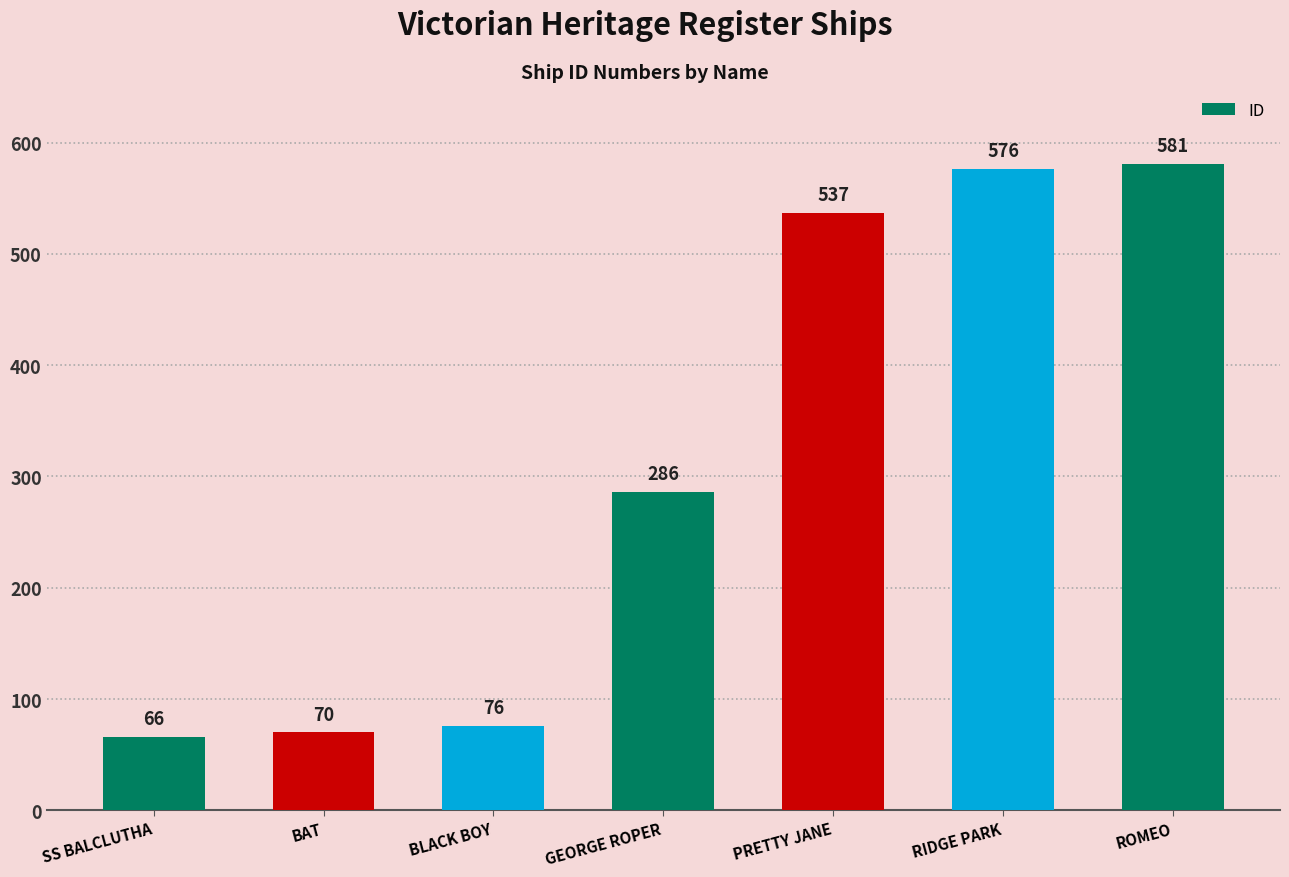

What is the sum of the values at SS BALCLUTHA and BLACK BOY?

142